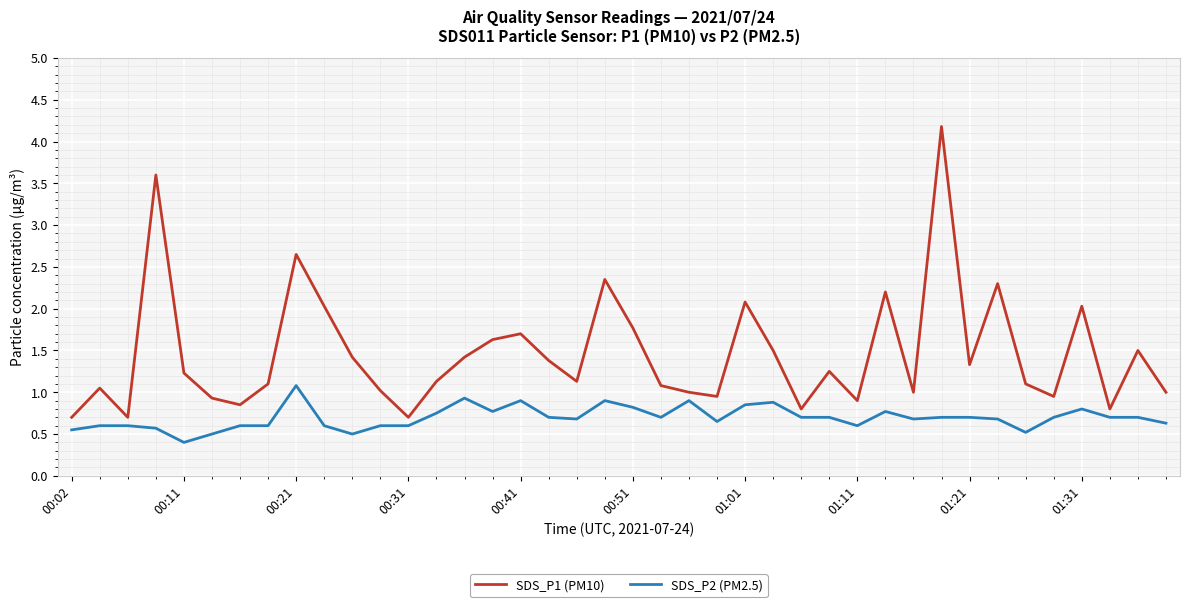

What is the difference between the maximum and minimum values in the SDS_P1 (PM10) series?

3.5